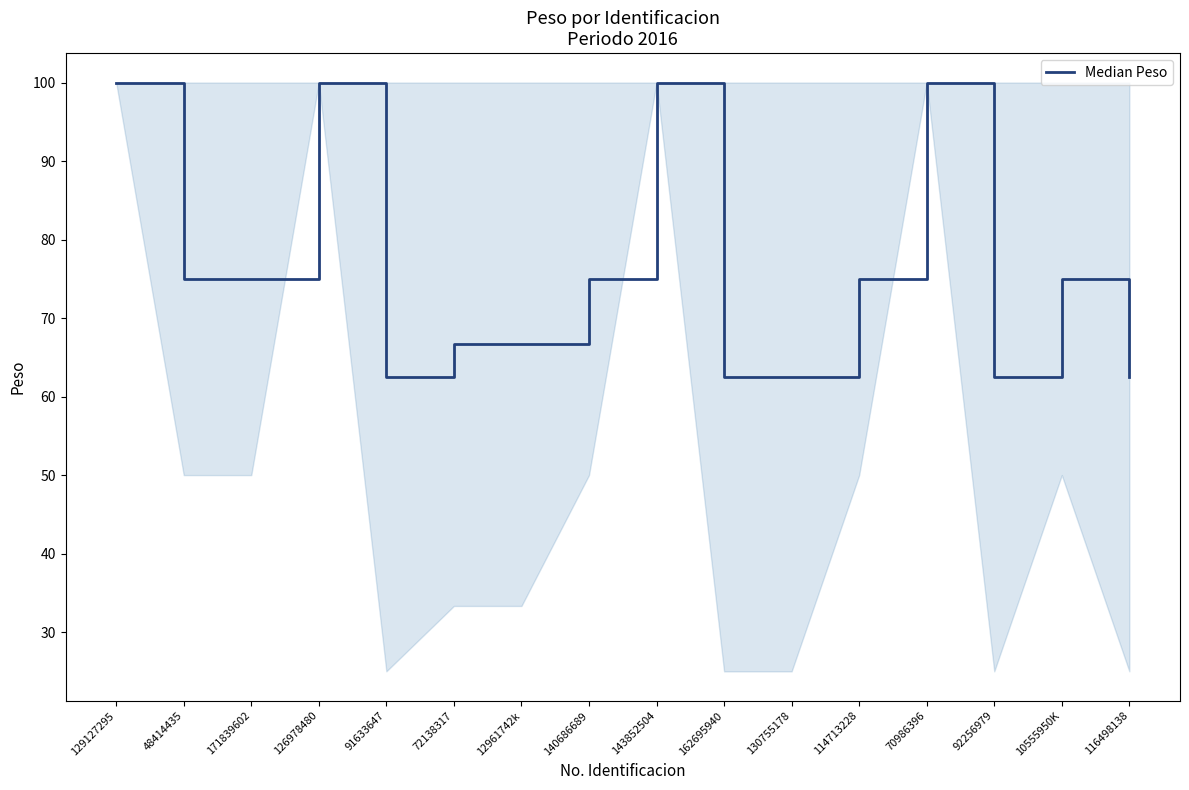

What position from the right is 10555950K?

2